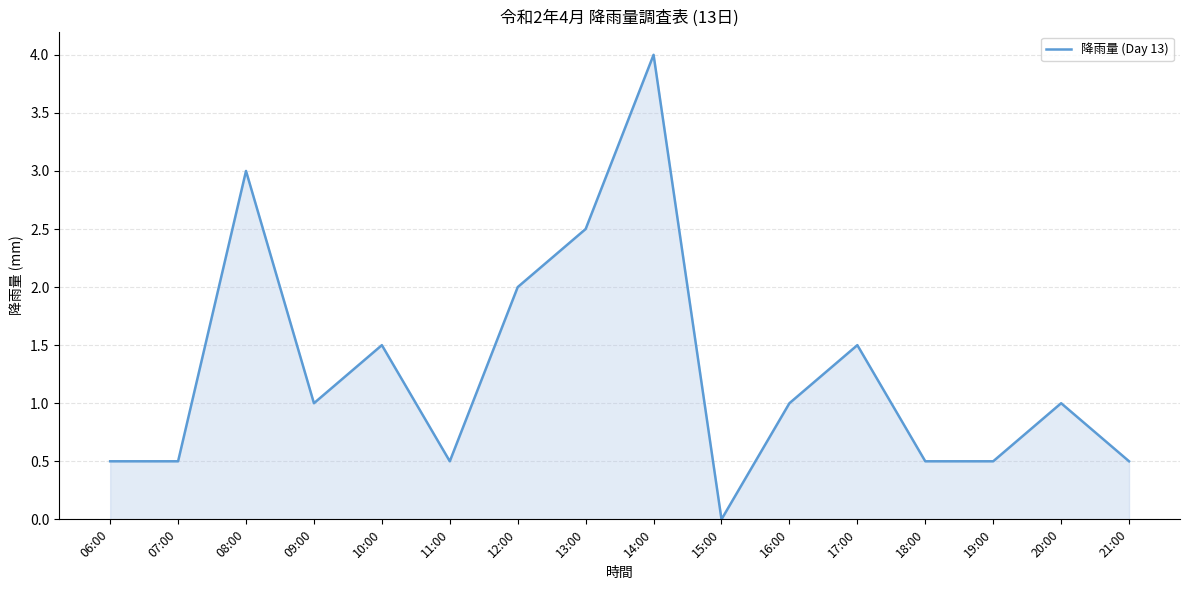

Is it true that the value at 18:00 is 0.5?

True